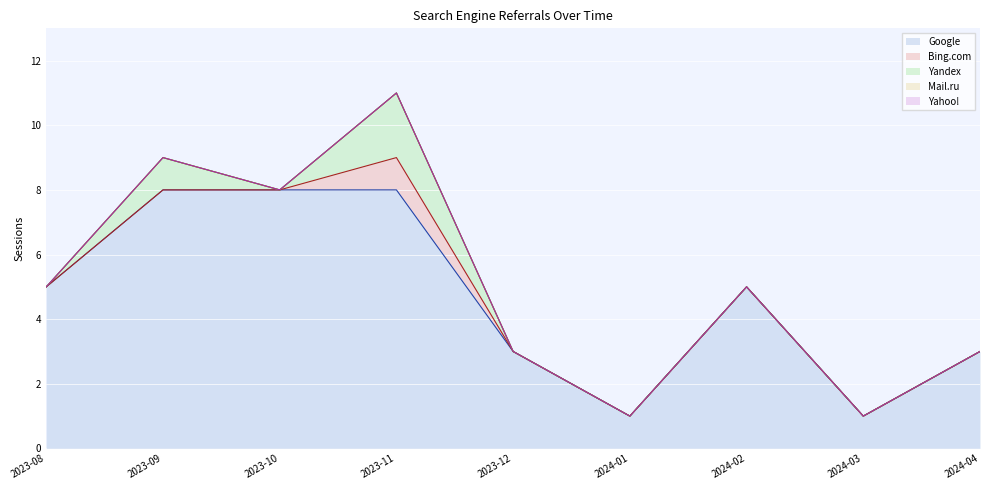

What are all the series names shown in the legend?

Google, Bing.com, Yandex, Mail.ru, Yahoo!